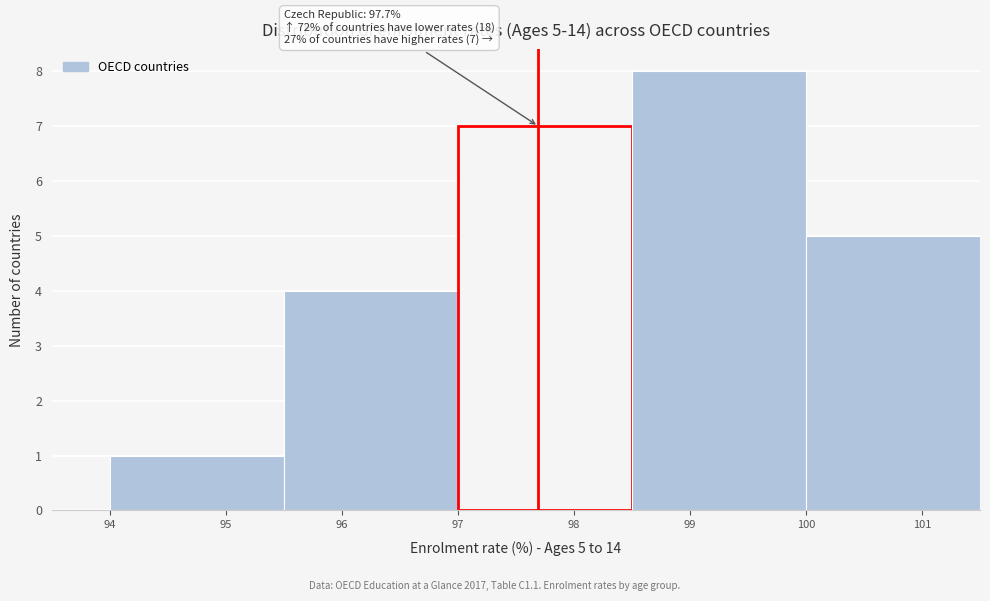

Over which range of the x-axis is the bar tallest?

98.5 to 100.0